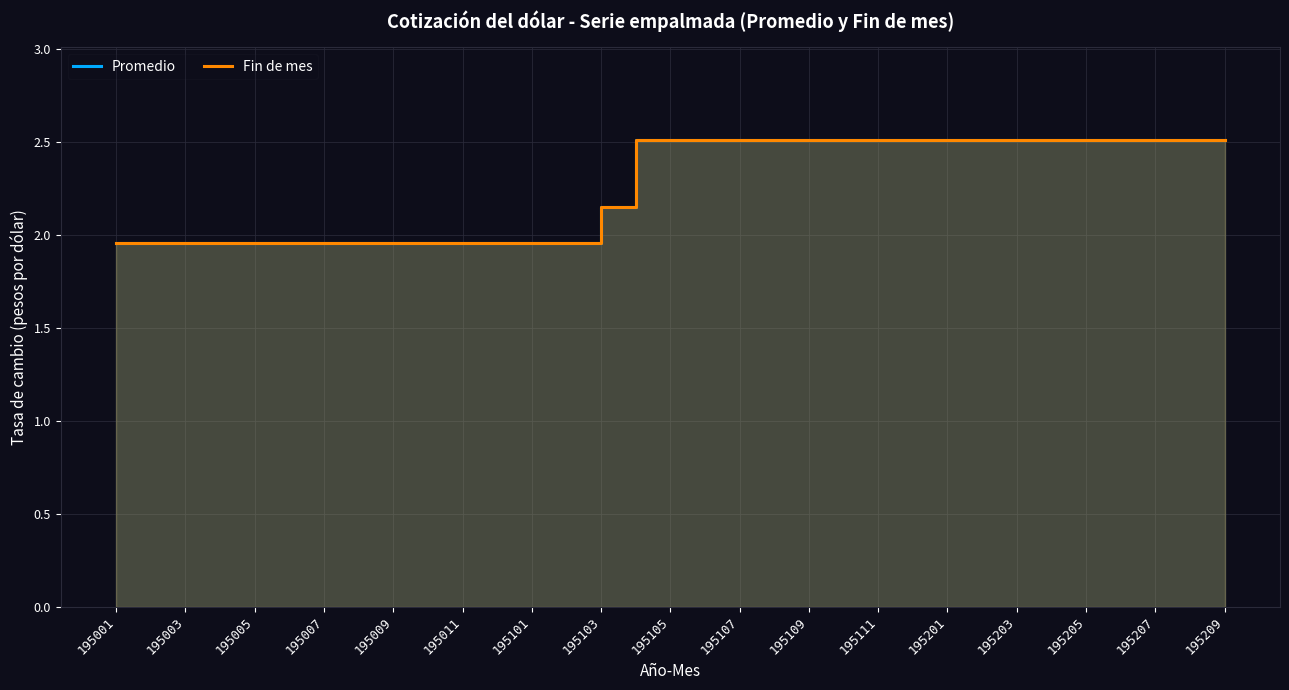

What is the difference between the second highest and second lowest values in the Fin de mes series?

0.5